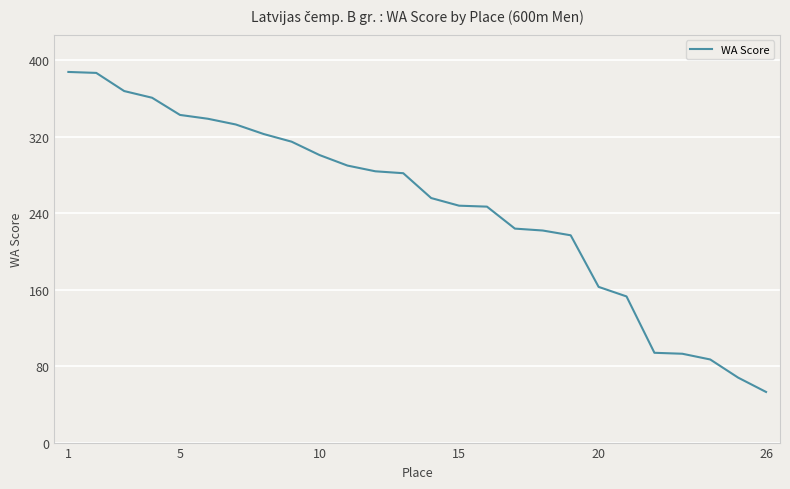

What is the difference between the maximum and minimum values?

335